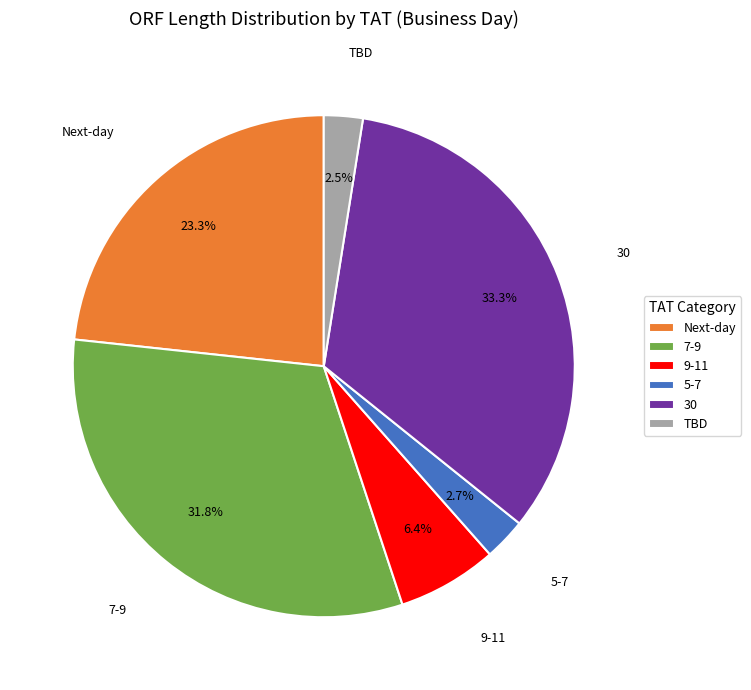

To the nearest percent, what is the difference between the TBD and Next-day slice percentages?

21%